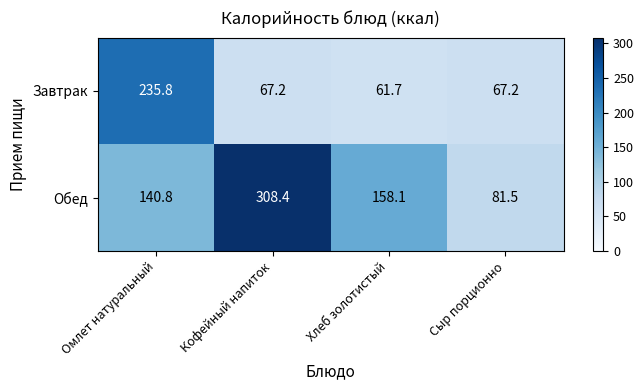

What is the total value across all series at Омлет натуральный?

376.6